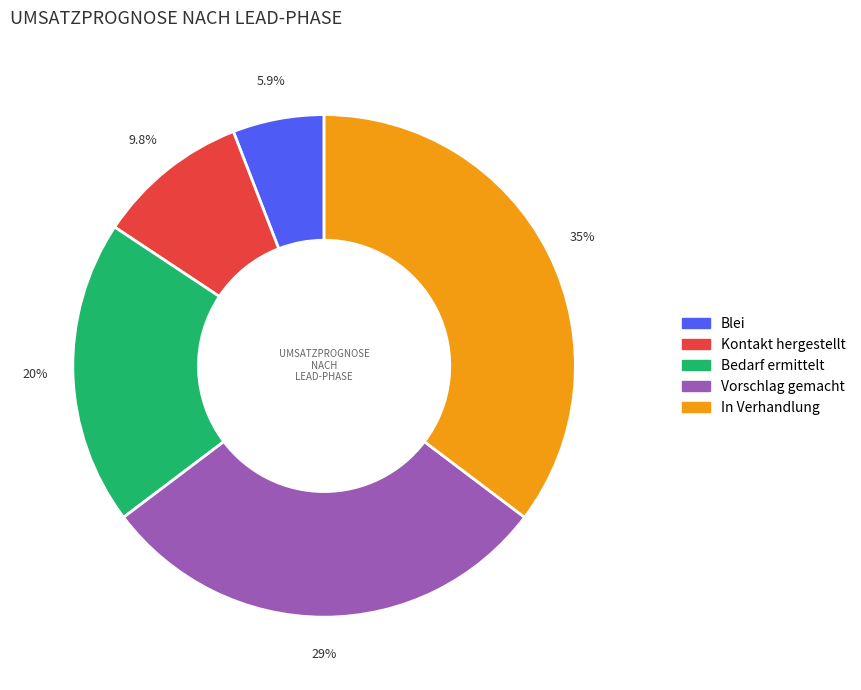

What is the smallest slice in the pie chart?

Blei